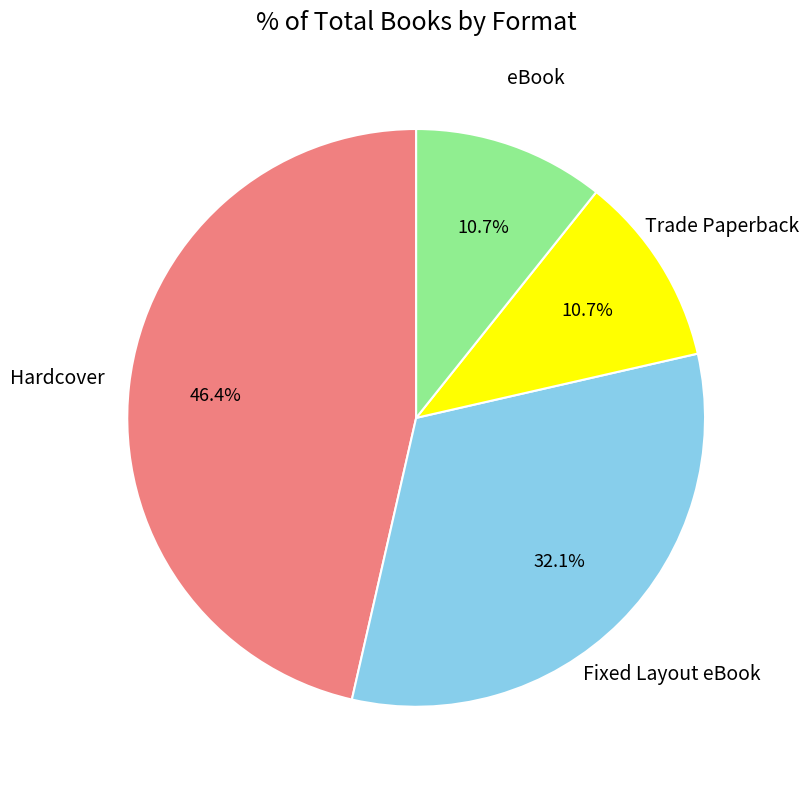

How many slices are in this pie chart?

4